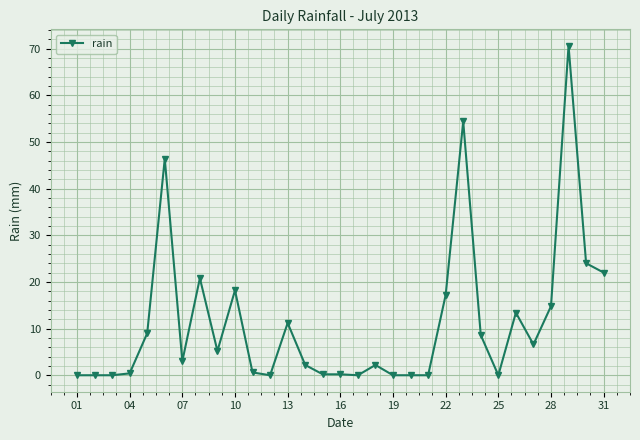

True or false: the data has more than 1 interior local peaks.

True